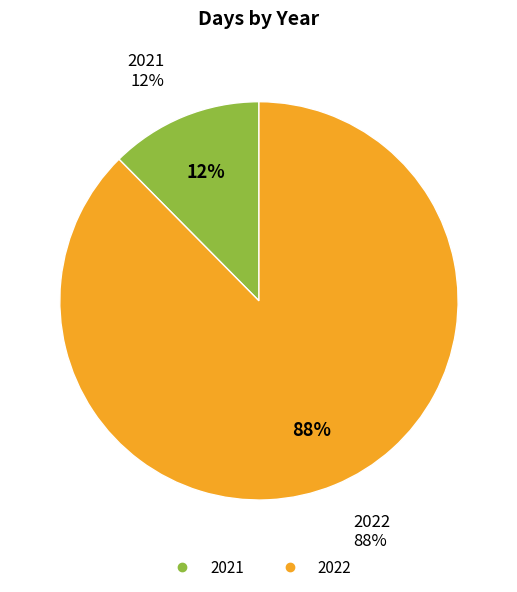

Approximately how many times larger is the value at 2021 compared to 2022?

0.1